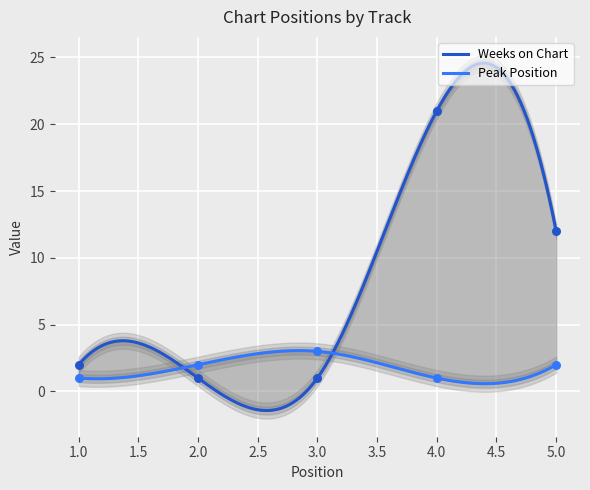

Which series has the largest Y range (max minus min)?

Weeks on Chart